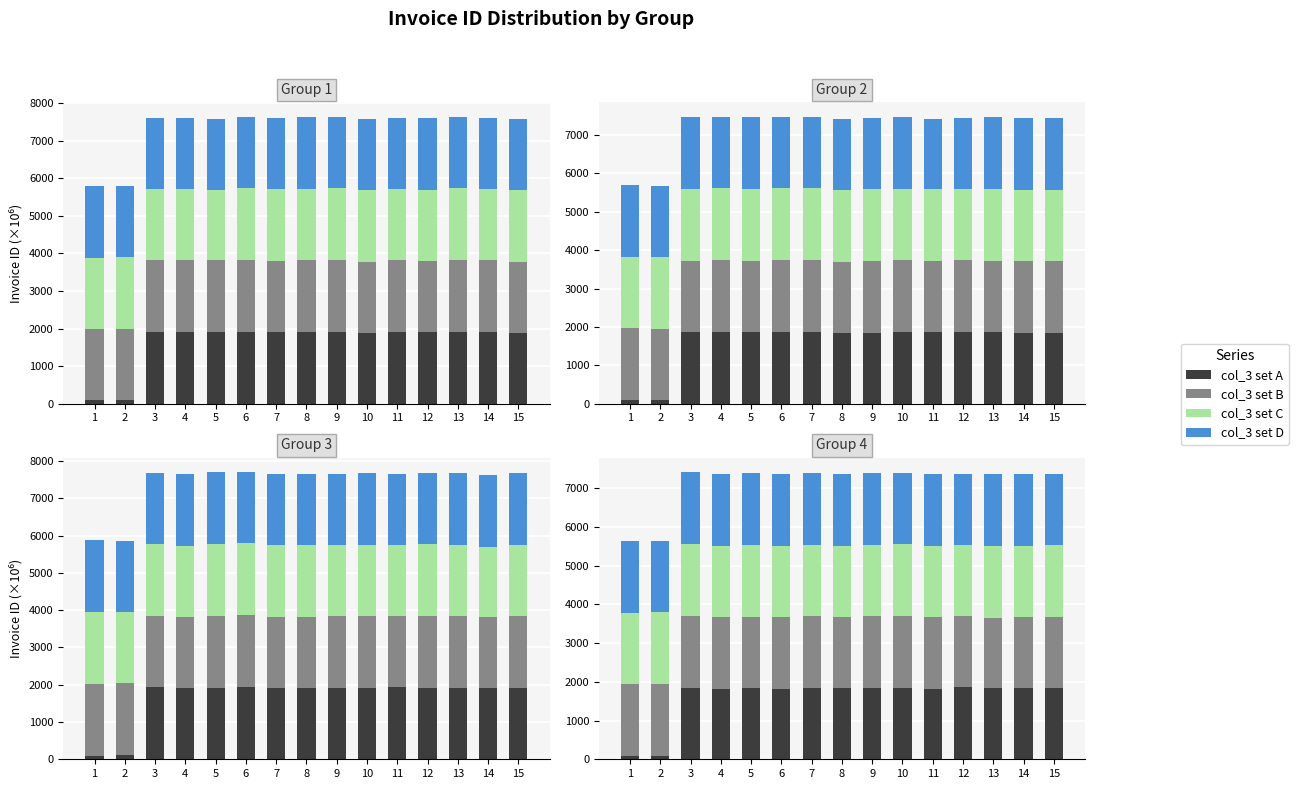

How many data points in col_3 set C are less than 1846?

7